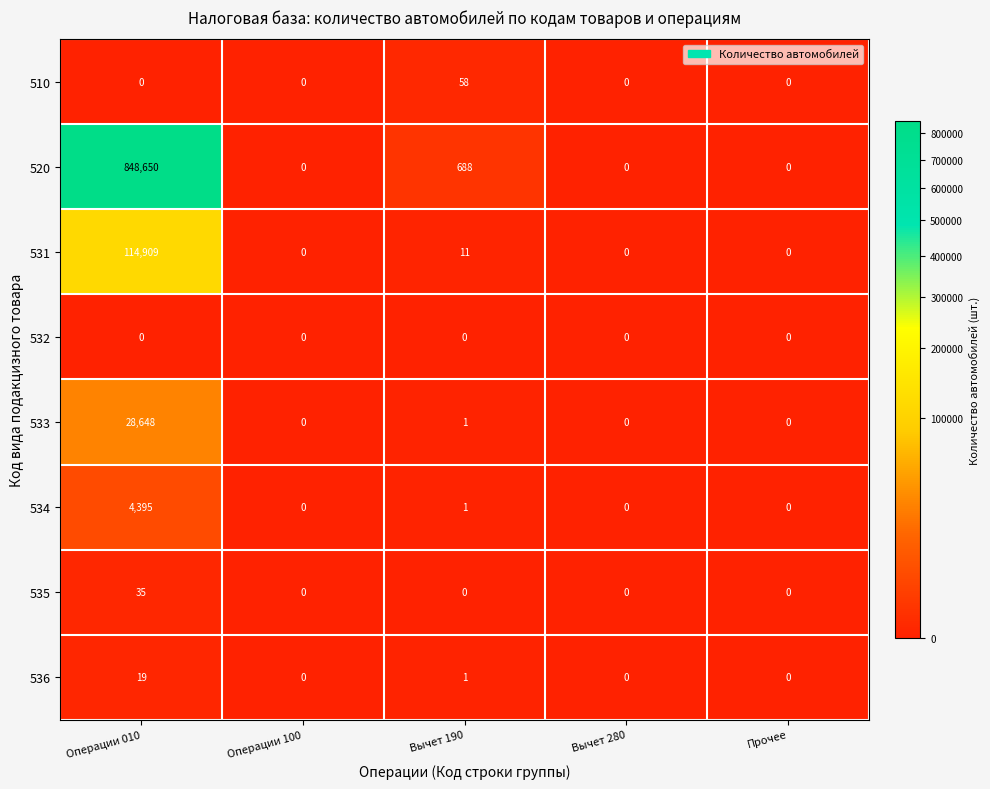

Which label corresponds to the largest value in the chart?

Операции 010